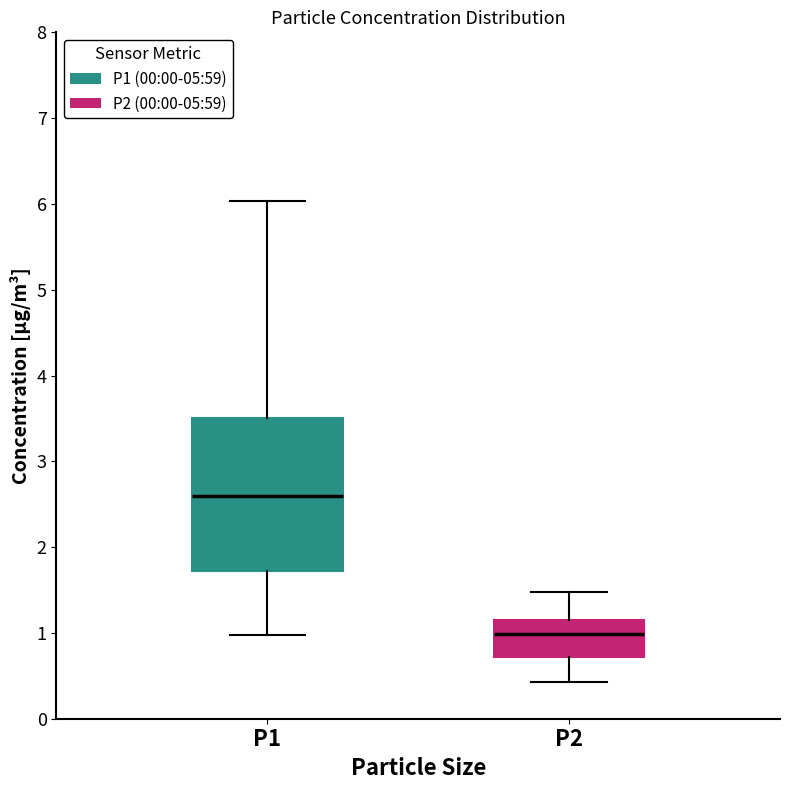

Reading left to right, read every box against the y-axis: the position of its median line, the range the box covers, and the ends of its whiskers. The values are not printed on the chart, so give them approximately, as read against the axis.

P1: median 2.6, box 1.7 to 3.5, whiskers 1.0 to 6.0
P2: median 1.0, box 0.7 to 1.2, whiskers 0.4 to 1.5